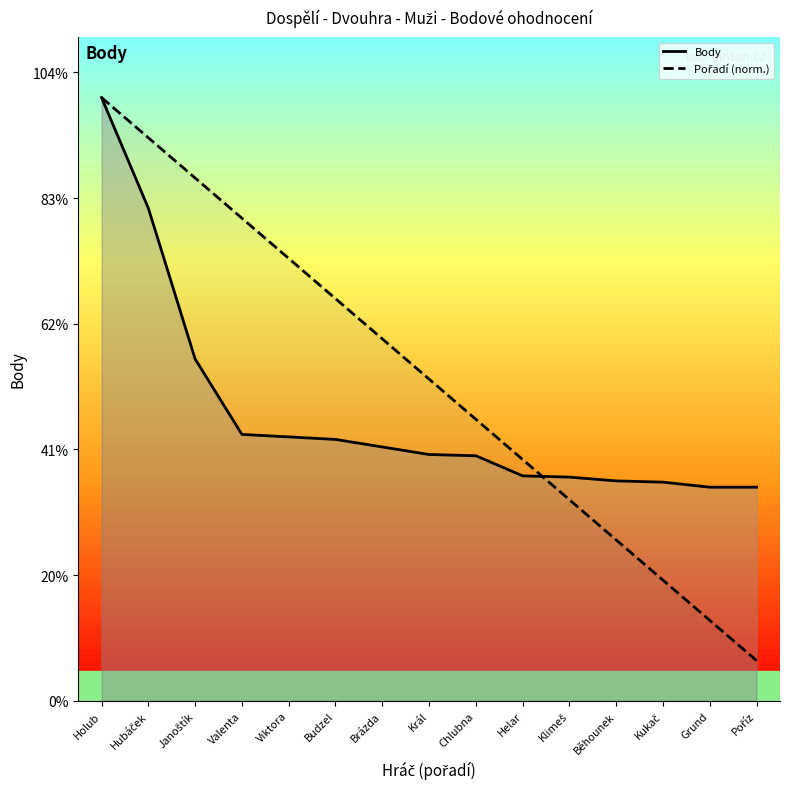

Which category has the lowest value across all series?

Poříz